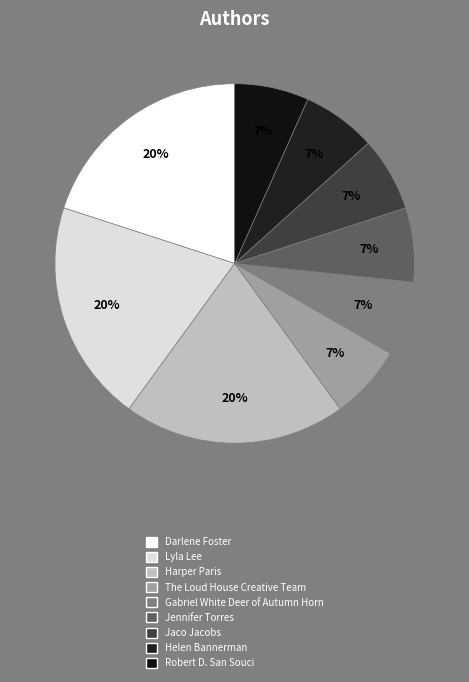

Which slice is the largest?

Darlene Foster